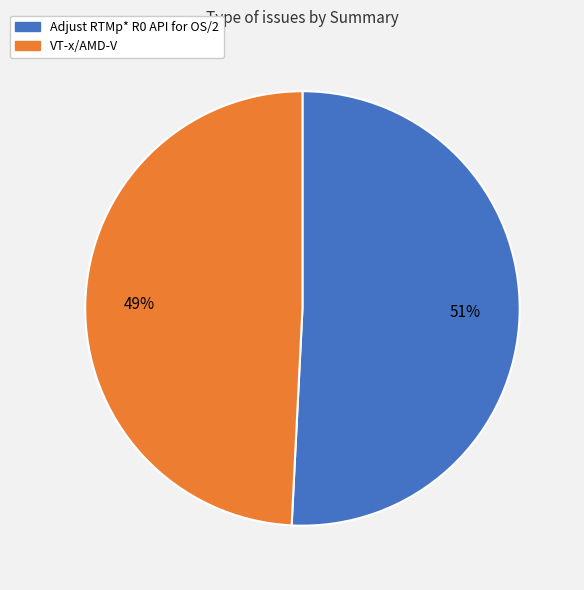

True or false: Adjust RTMp* R0 API for OS/2 accounts for 58% of the total.

False